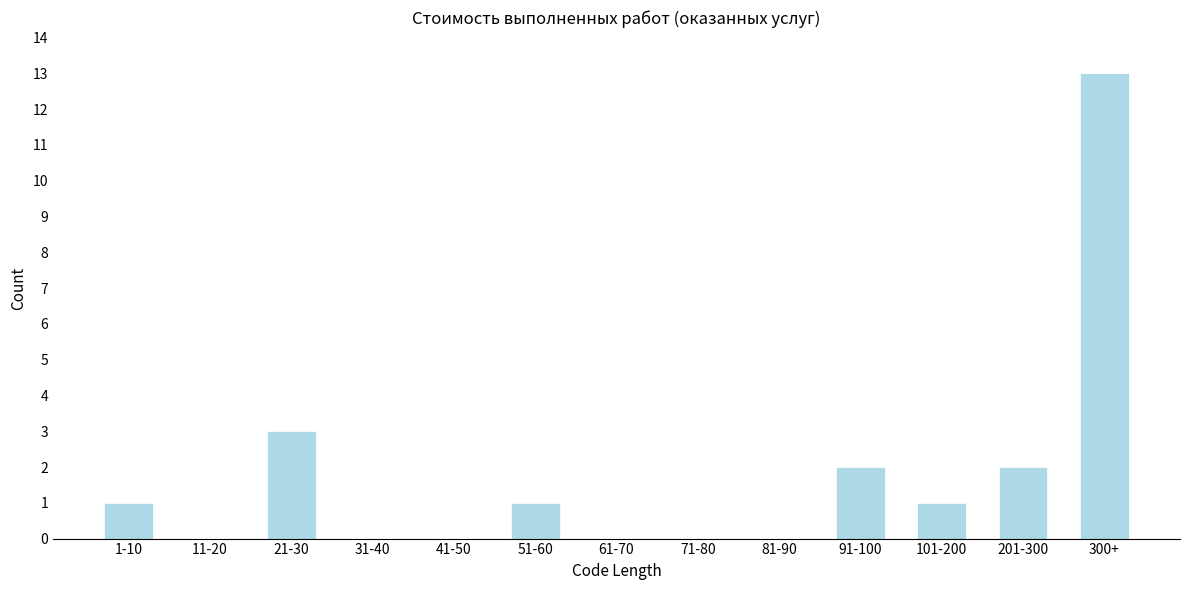

Reading left to right, transcribe all the data shown in this chart.

1-10=1	11-20=0	21-30=3	31-40=0	41-50=0	51-60=1	61-70=0	71-80=0	81-90=0	91-100=2	101-200=1	201-300=2	300+=13